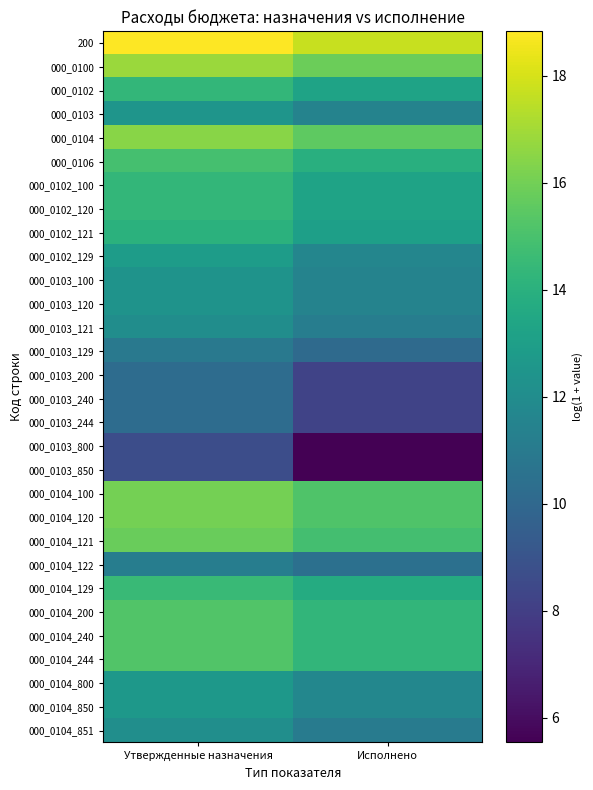

At which category is the sum across all series the highest?

Утвержденные назначения